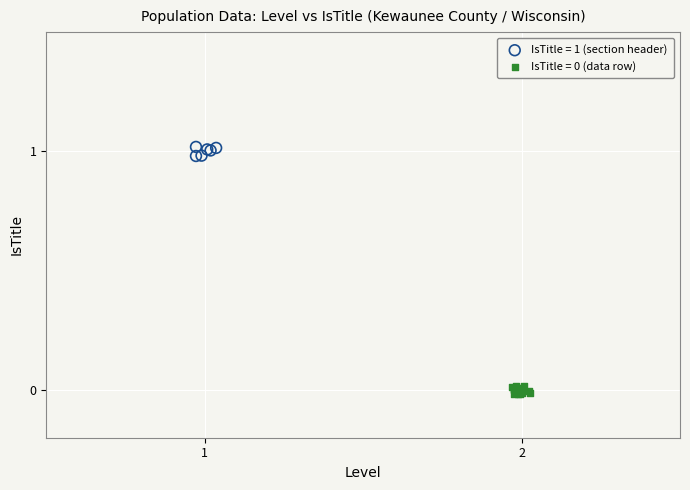

Which series reaches the maximum Y coordinate?

IsTitle = 1 (section header)